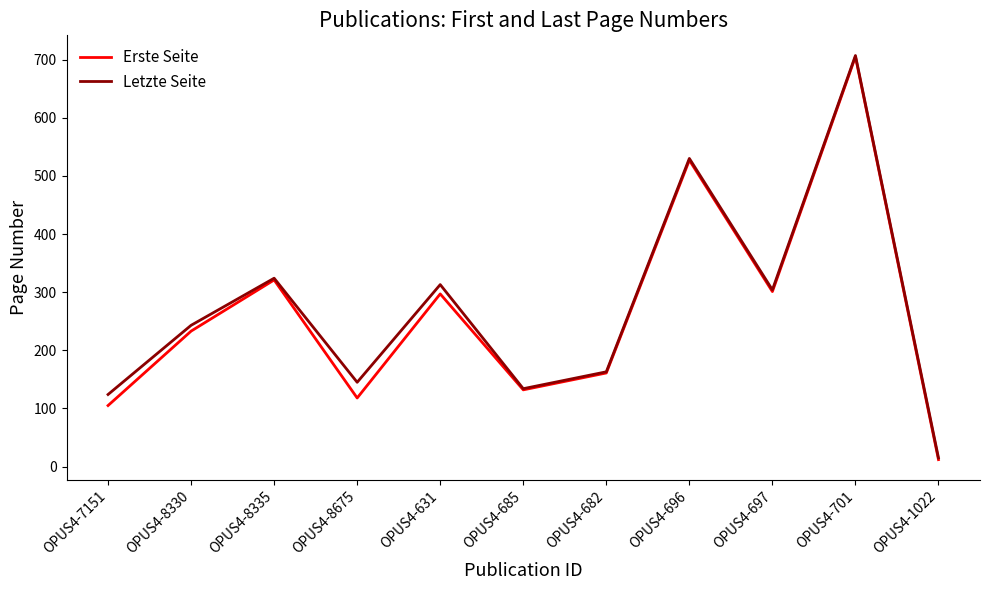

At which category is the sum across all series the highest?

OPUS4-701